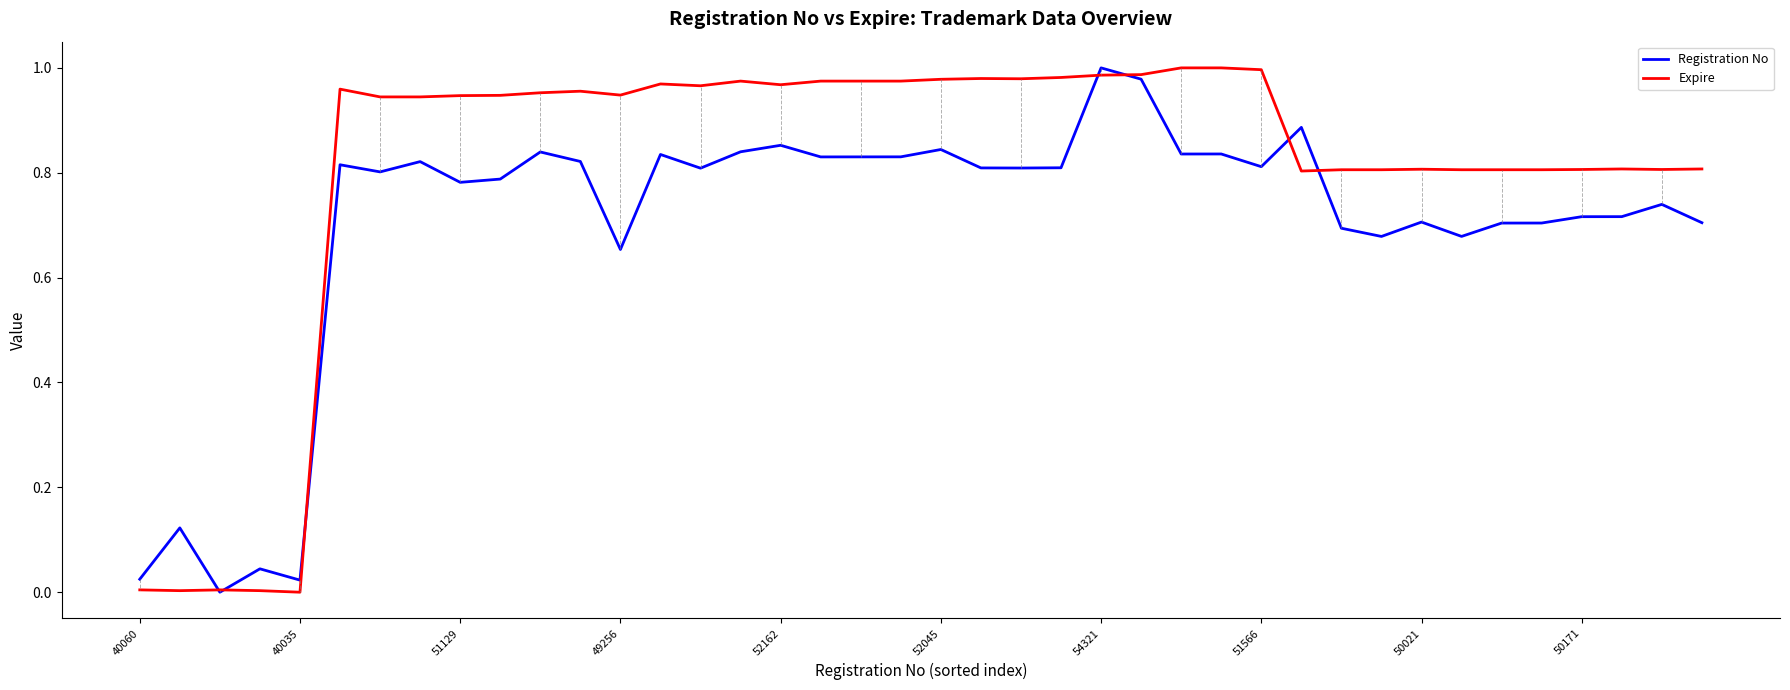

Rank the series by their average value, from highest to lowest.

Expire, Registration No